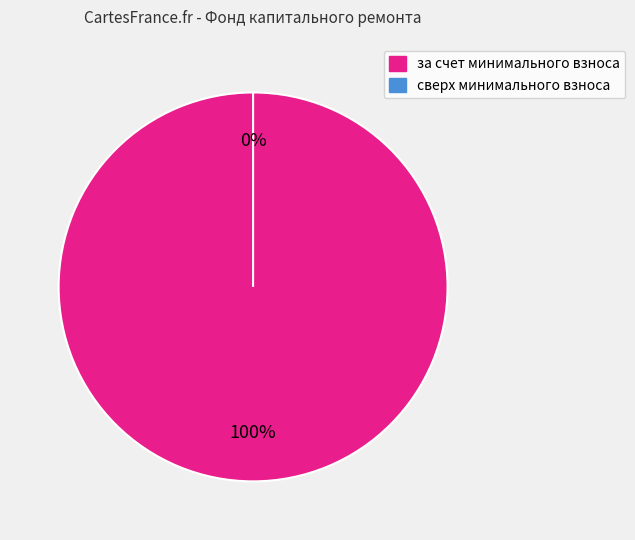

To the nearest percent, what is the difference between the за счет минимального взноса and сверх минимального взноса slice percentages?

100%